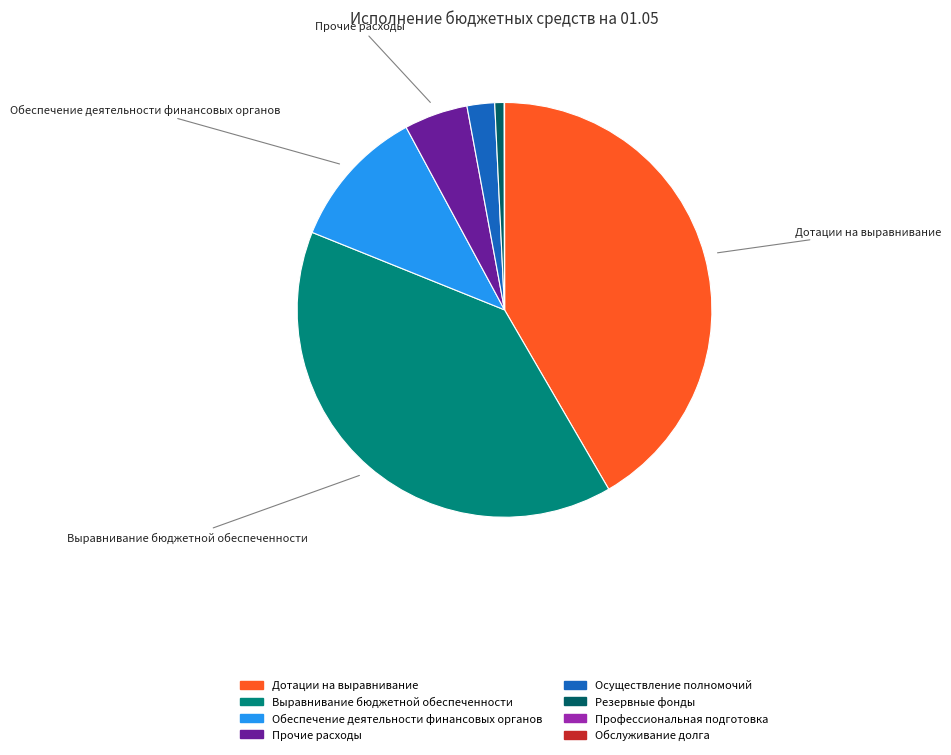

Do Осуществление полномочий and Резервные фонды together represent more than half of the pie?

No